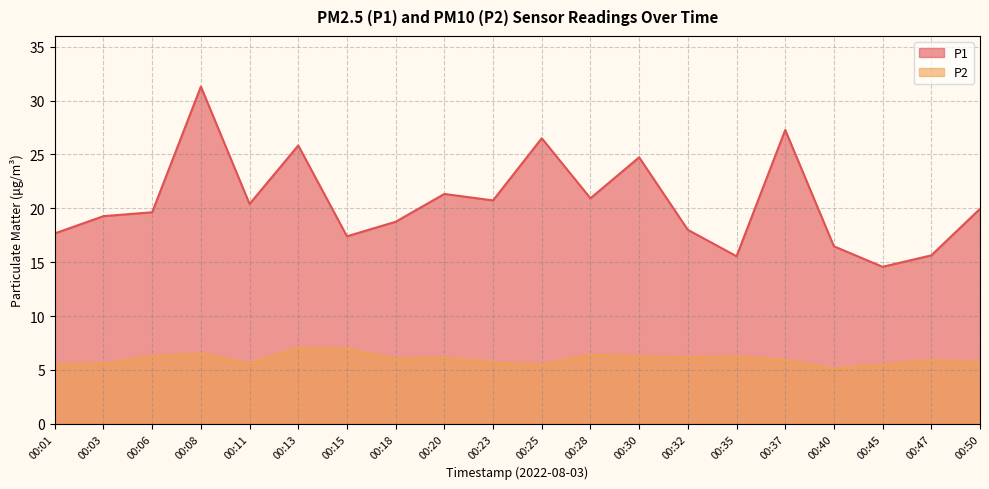

Which has a higher value, 00:06 or 00:15?

00:06